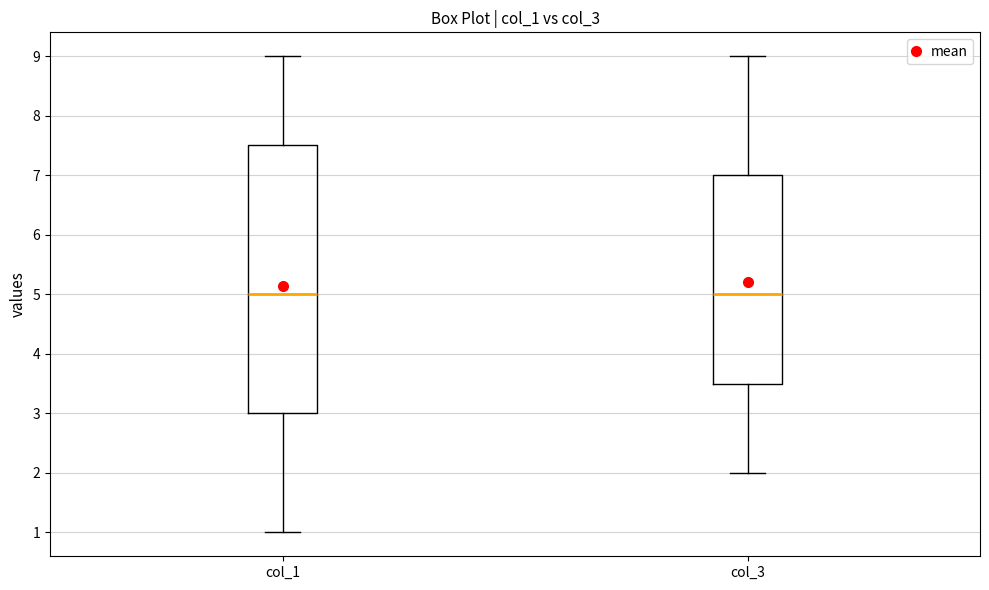

Reading left to right, transcribe this box plot: for each box, give where its median line is, the range the box spans, and where its two whiskers end, as read against the y-axis. The values are not printed on the chart, so give them approximately, as read against the axis.

col_1: median 5.0, box 3.0 to 7.5, whiskers 1.0 to 9.0
col_3: median 5.0, box 3.5 to 7.0, whiskers 2.0 to 9.0